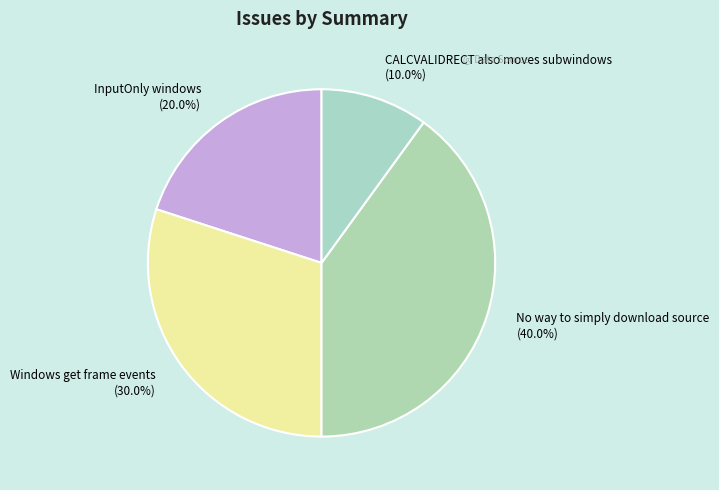

What percentage is NOT represented by Windows get frame events?

70.0%